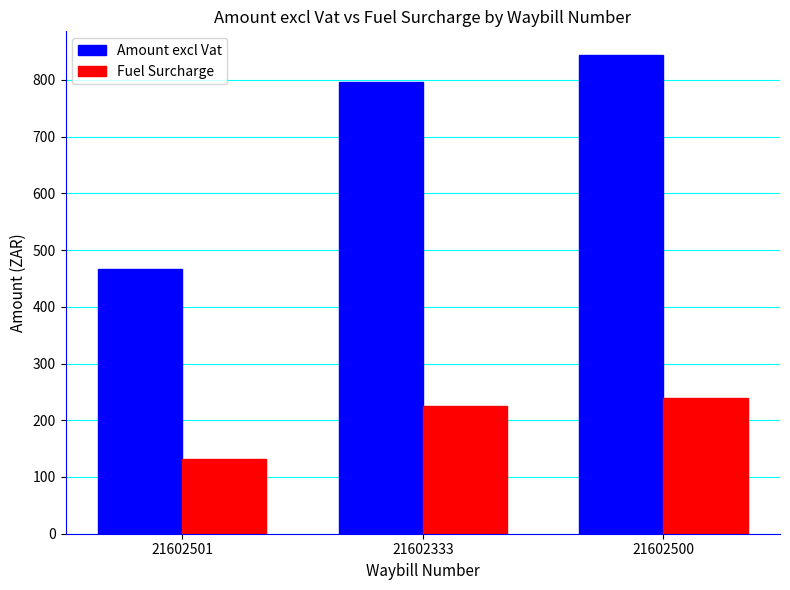

What is the difference between the maximum and minimum values in the Fuel Surcharge series?

107.4